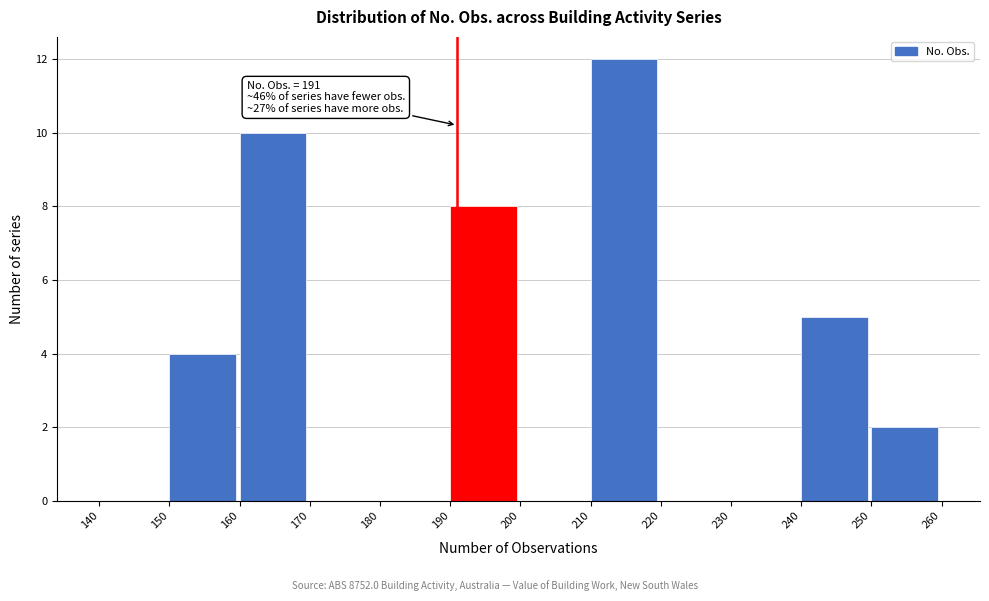

Over which range of the x-axis is the bar tallest?

210 to 220